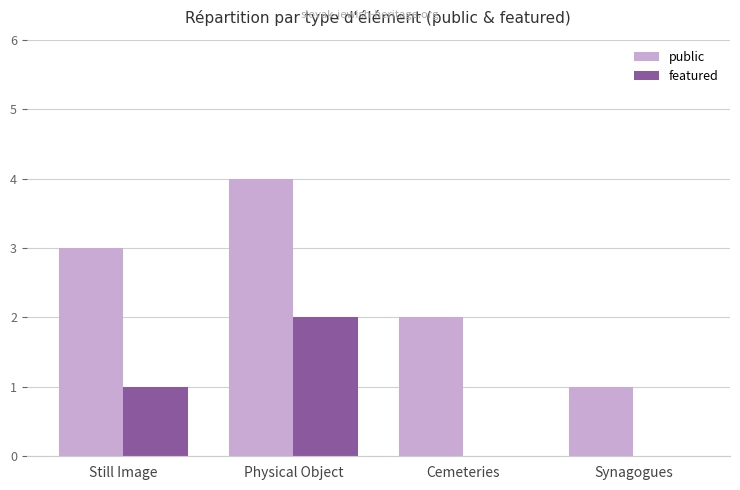

Reading left to right, list all the values displayed in this chart.

public: Still Image=3	Physical Object=4	Cemeteries=2	Synagogues=1
featured: Still Image=1	Physical Object=2	Cemeteries=0	Synagogues=0